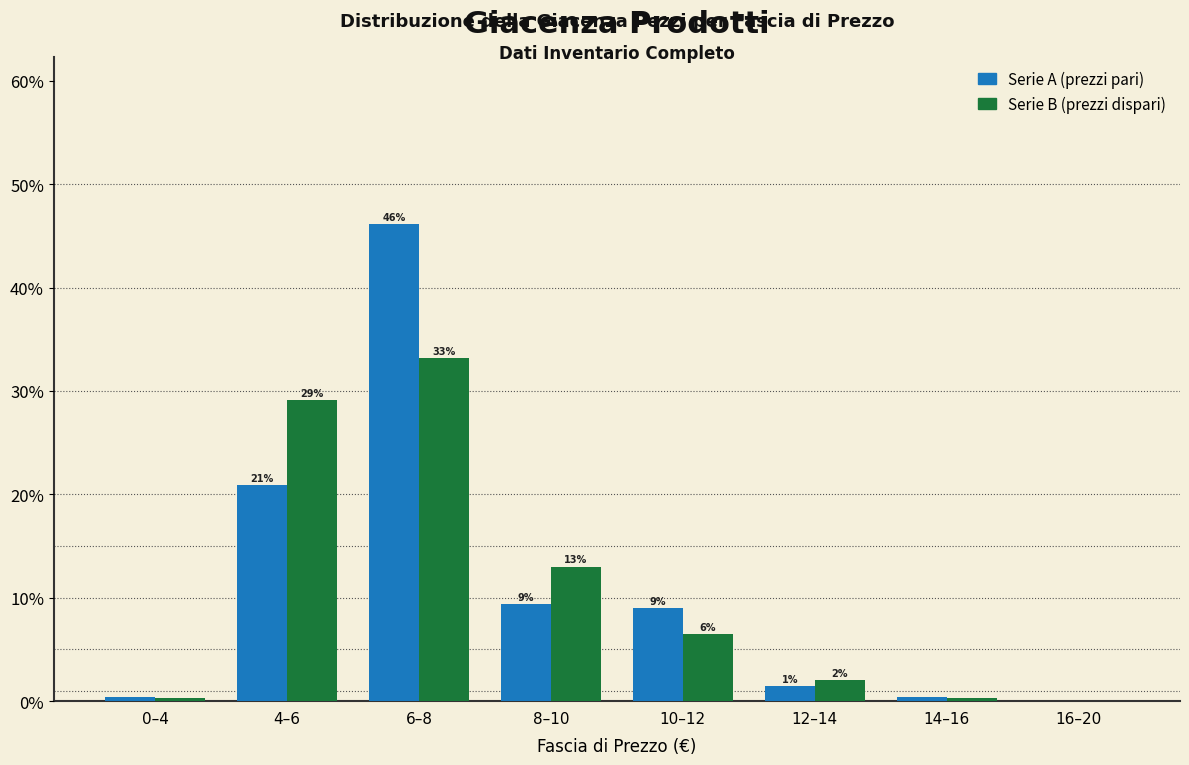

Are the bars grouped side by side (vs. stacked)?

Yes